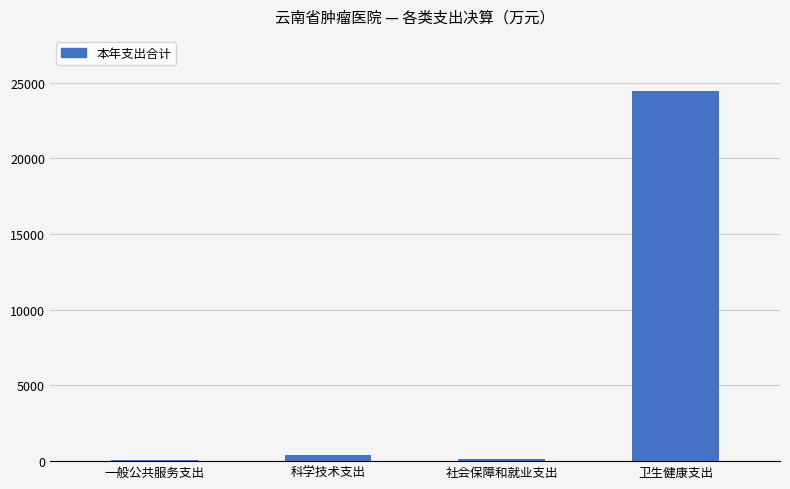

Between 卫生健康支出 and 科学技术支出, which is larger?

卫生健康支出